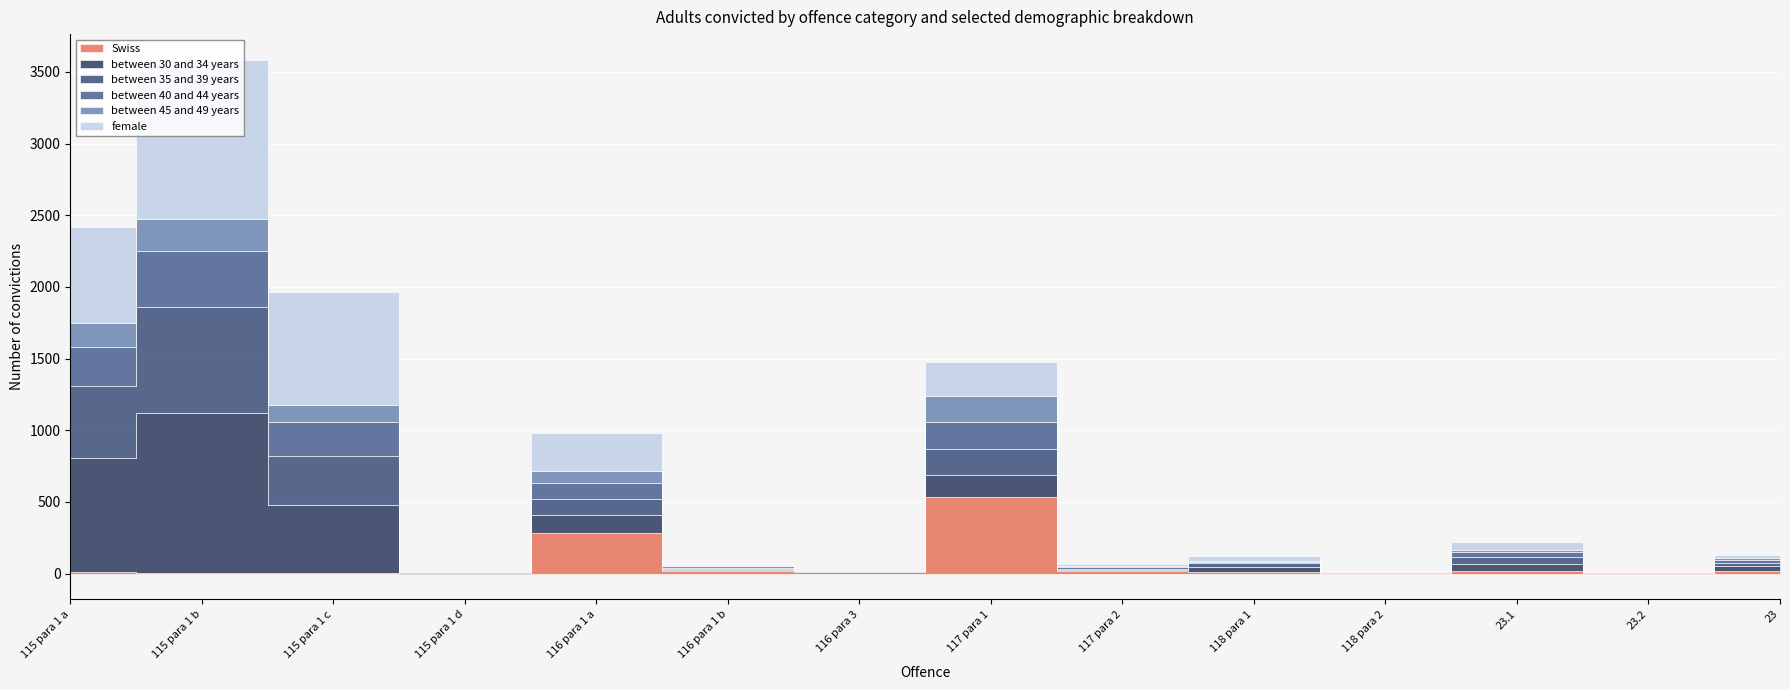

Where do Swiss and between 30 and 34 years first cross each other?

115 para 1 d and 116 para 1 a